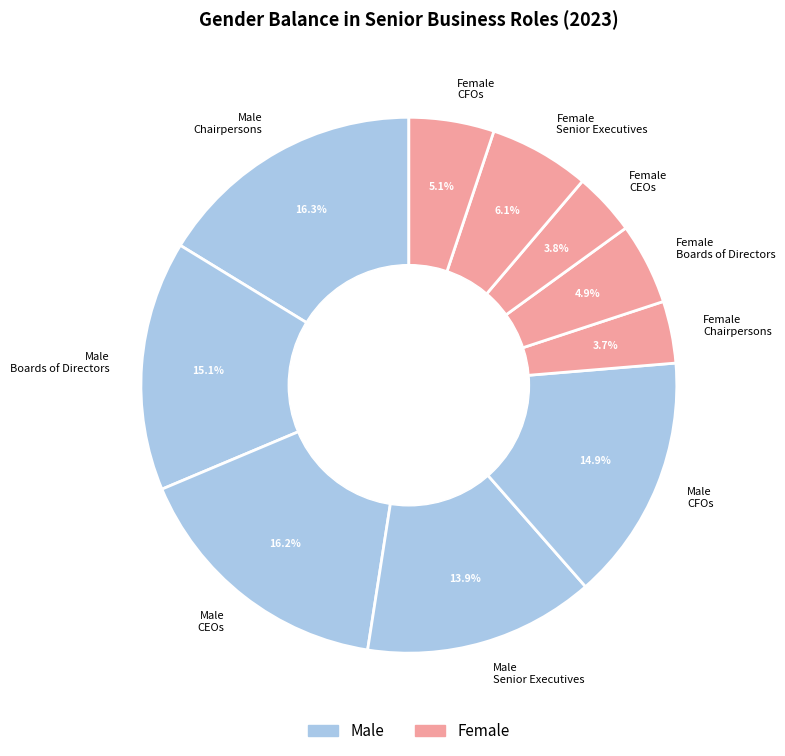

Between Female CEOs and Female Senior Executives, which is larger?

Female Senior Executives